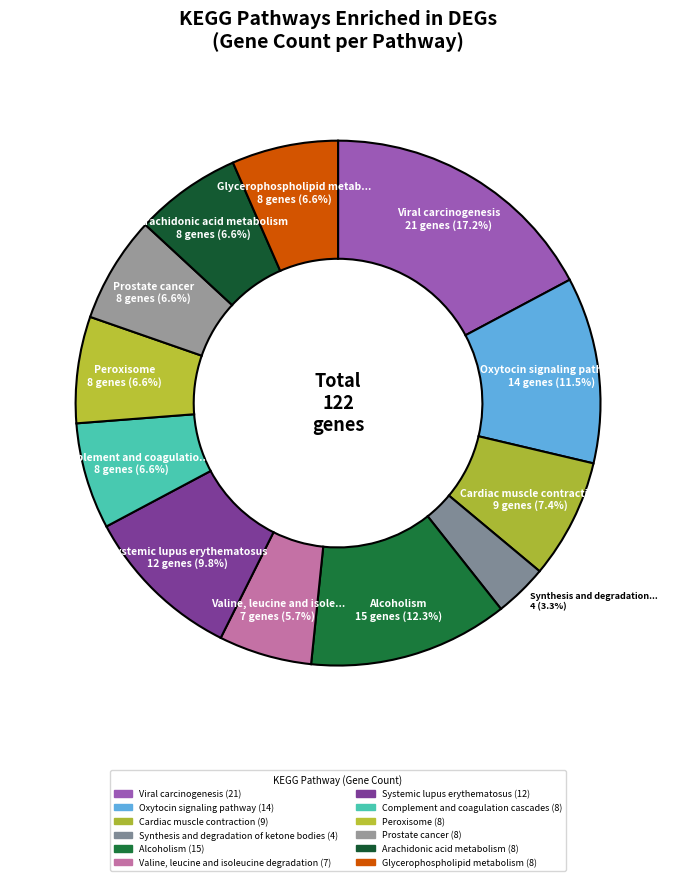

Which category has the biggest portion of the pie?

Viral carcinogenesis